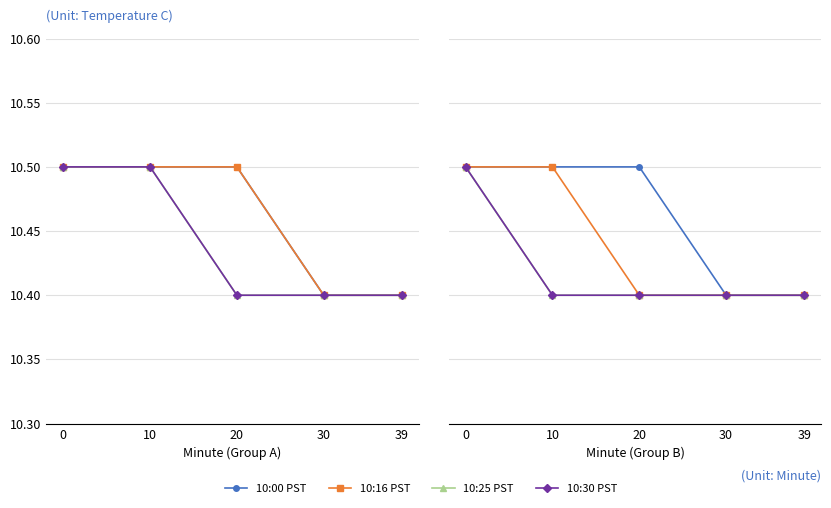

What is the total value across all series at 30?

41.6